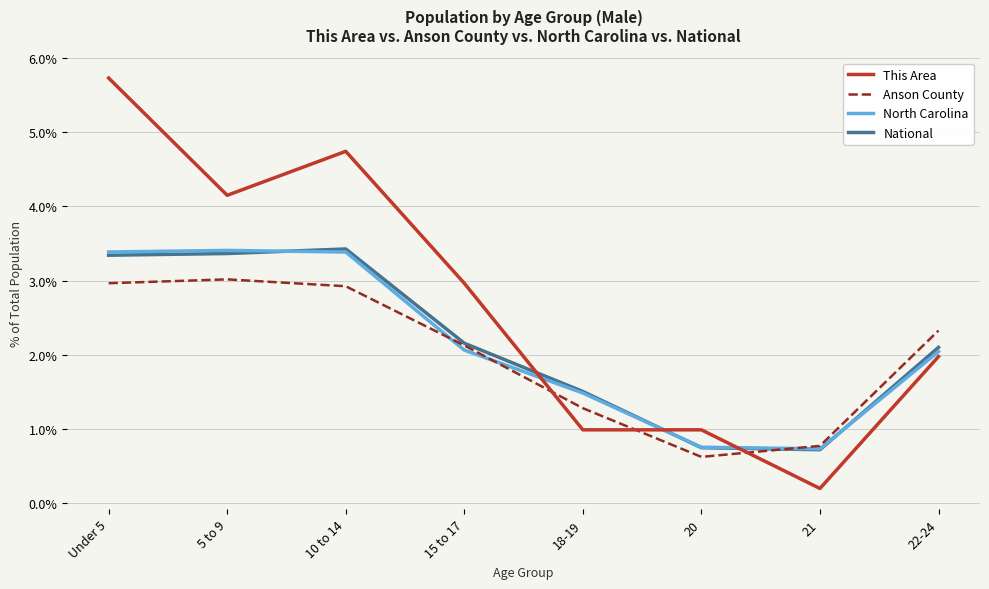

What is the maximum value for This Area?

5.7